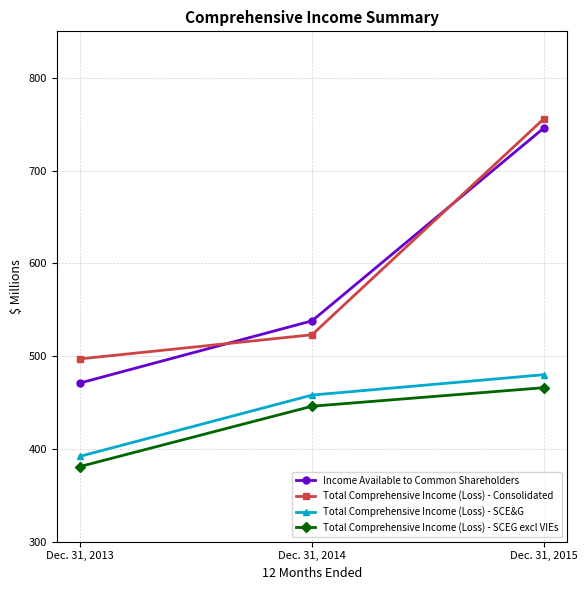

Between Dec. 31, 2013 and Dec. 31, 2015, which series saw the biggest shift?

Income Available to Common Shareholders